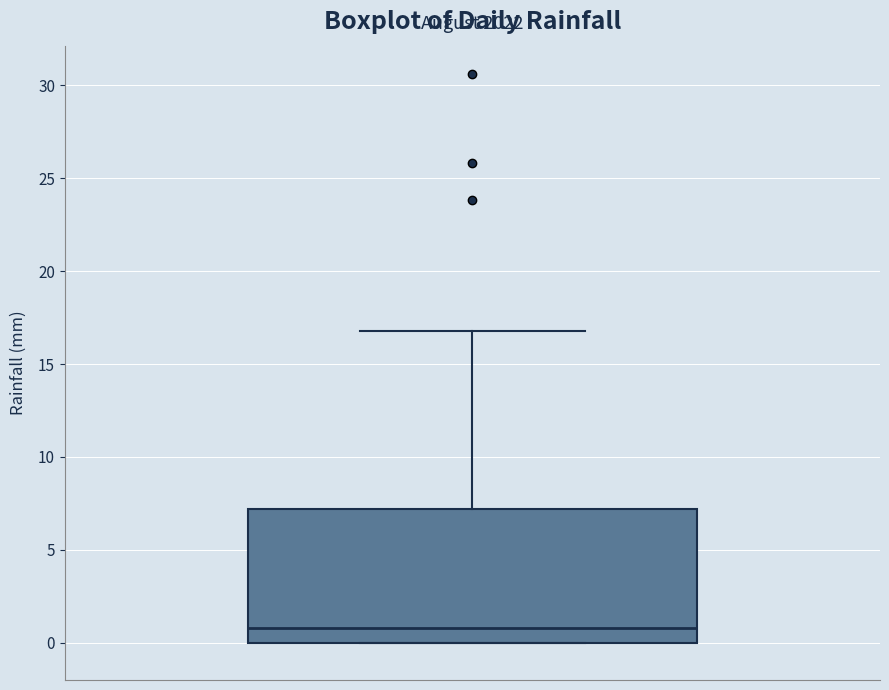

Where does the median line of the box sit on the y-axis? The values are not printed on the chart, so give them approximately, as read against the axis.

1